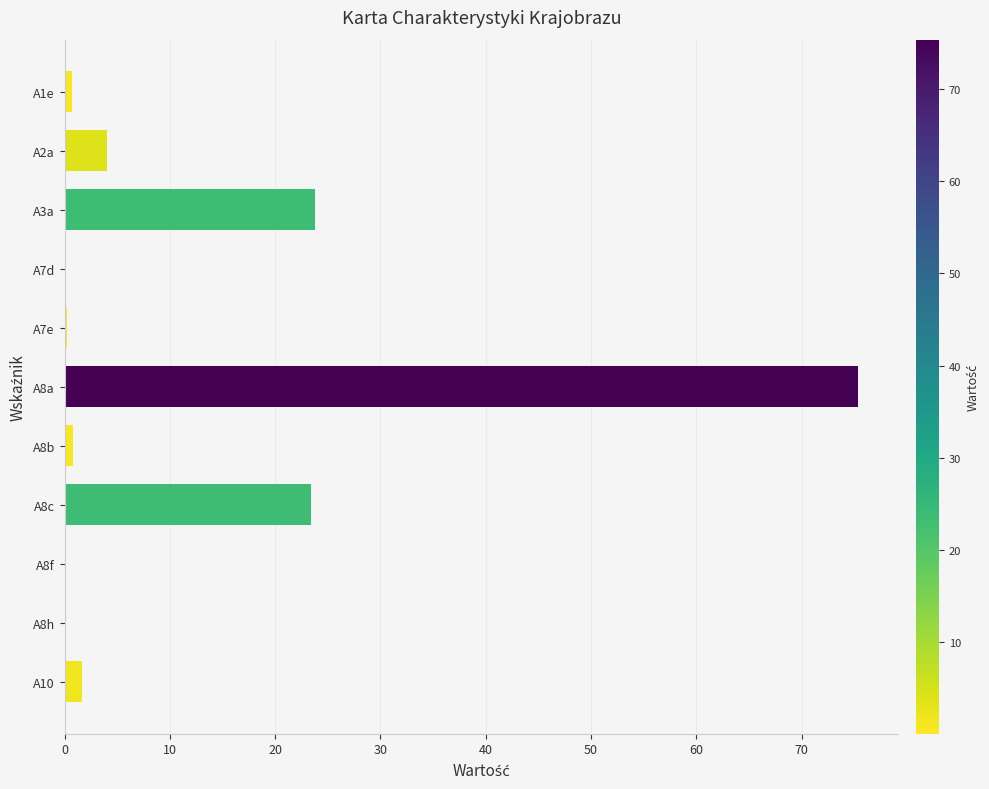

What is the ratio of the value at A8a to the value at A2a?

18.8